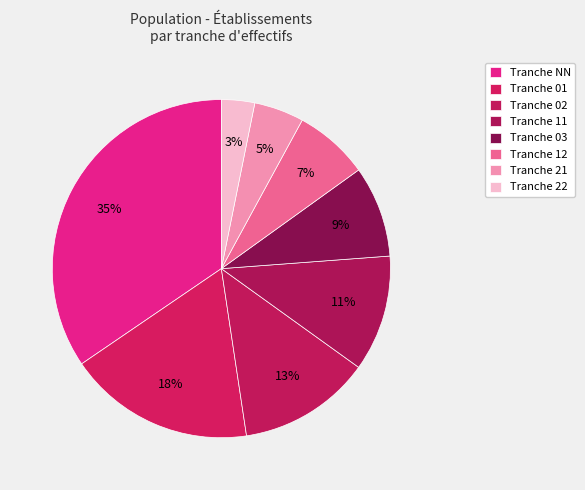

How many slices are in this pie chart?

8